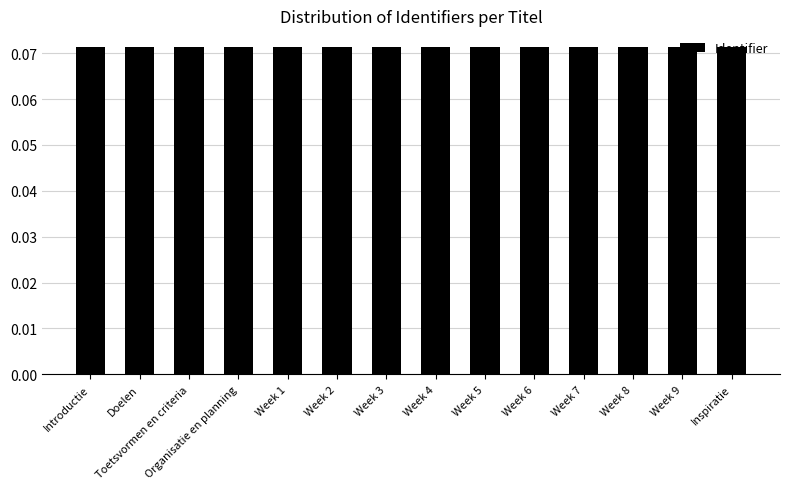

What is the sum of all values?

1.0